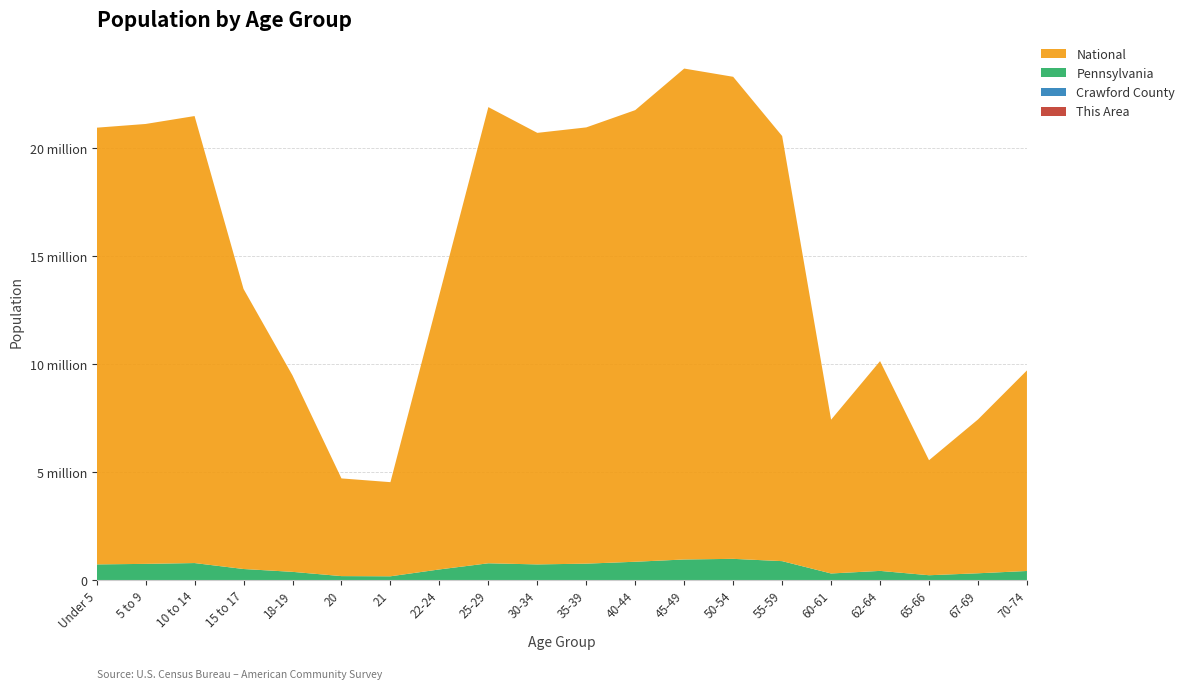

Reading left to right, list all the values displayed in this chart.

This Area: 154	188	249	166	73	33	29	88	140	147	176	229	253	256	245	91	101	54	82	121
Crawford County: 5070	5326	5729	3786	2872	1308	1188	2953	4598	4558	5094	5784	6415	6923	6572	2409	3468	1928	2652	3265
Pennsylvania: 729538	753635	791151	517831	387235	191942	183257	498947	781527	729592	764287	851382	955763	984641	879048	312575	430721	231623	321379	426536
National: 20201362	20348657	20677194	12954254	9086089	4519129	4354294	12712576	21101849	19962099	20179642	20890964	22708591	22298125	19664805	7113727	9704197	5319902	7115361	9278166